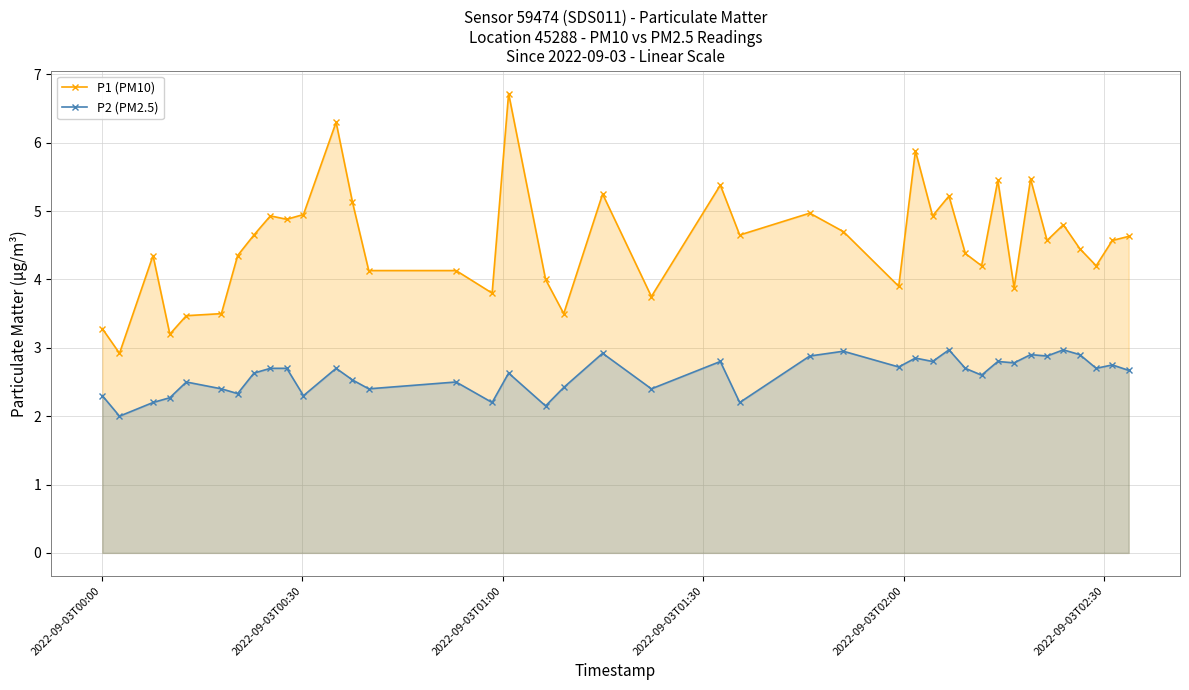

Which series has the largest range (max minus min)?

P1 (PM10)